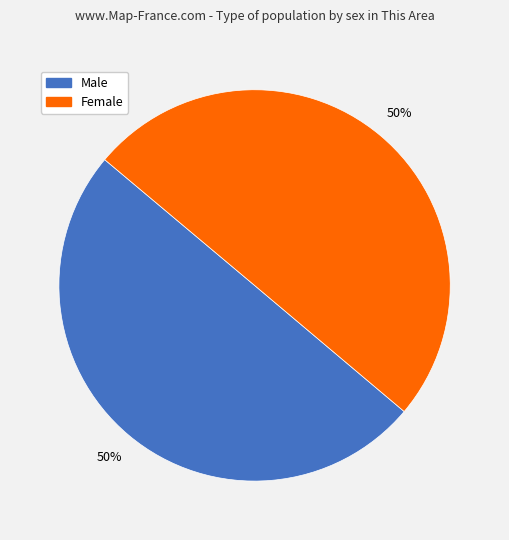

Do Male and Female together represent more than half of the pie?

Yes